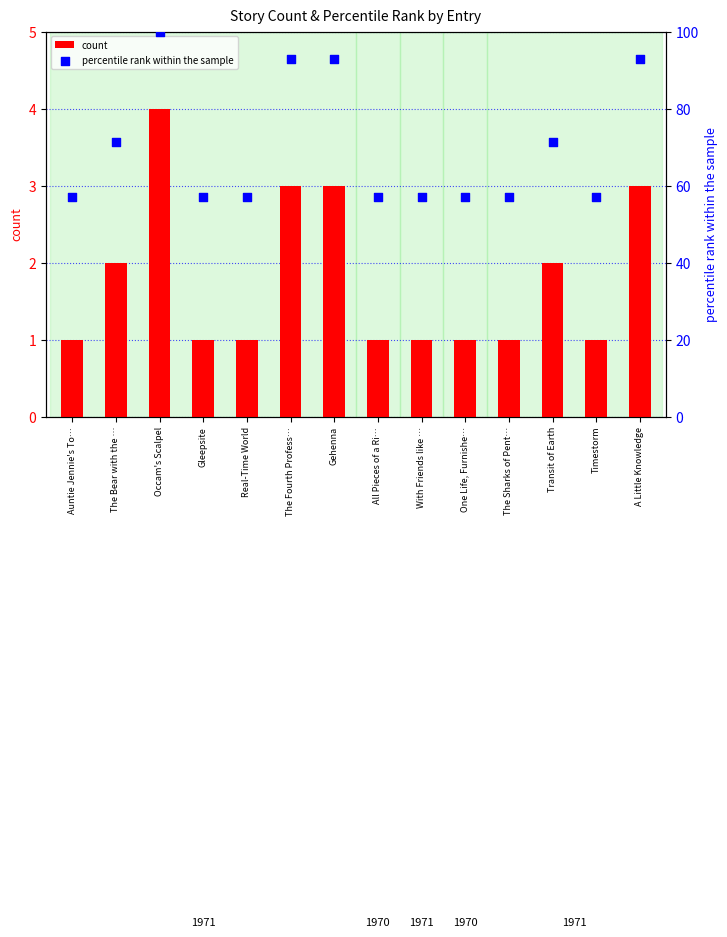

Which series has the largest total across all categories?

percentile rank within the sample